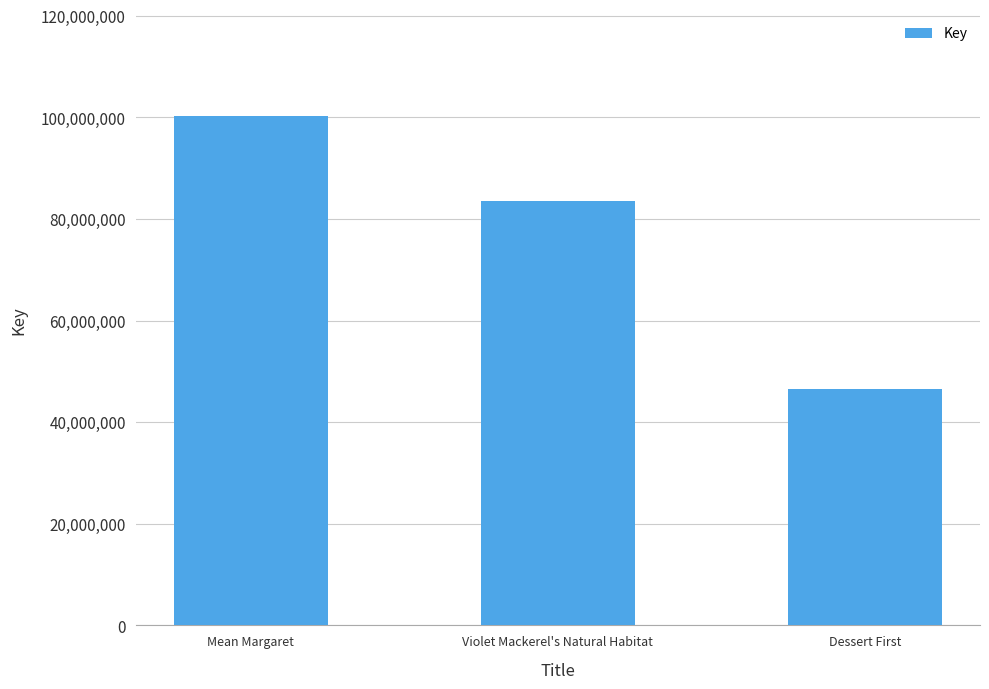

What is the difference between the maximum and second lowest values?

16798419